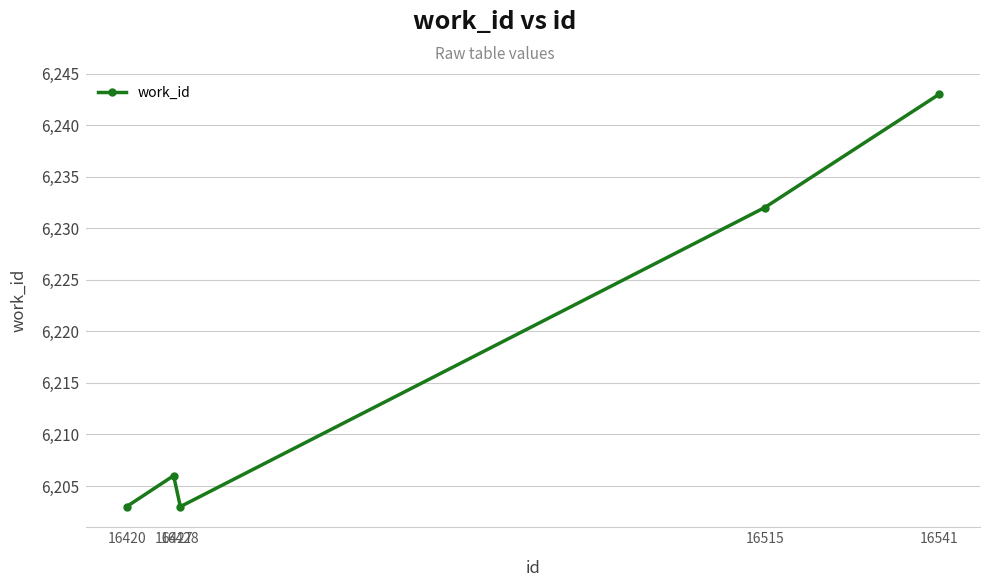

How many points are lower than both their immediate neighbors (excluding endpoints)?

1